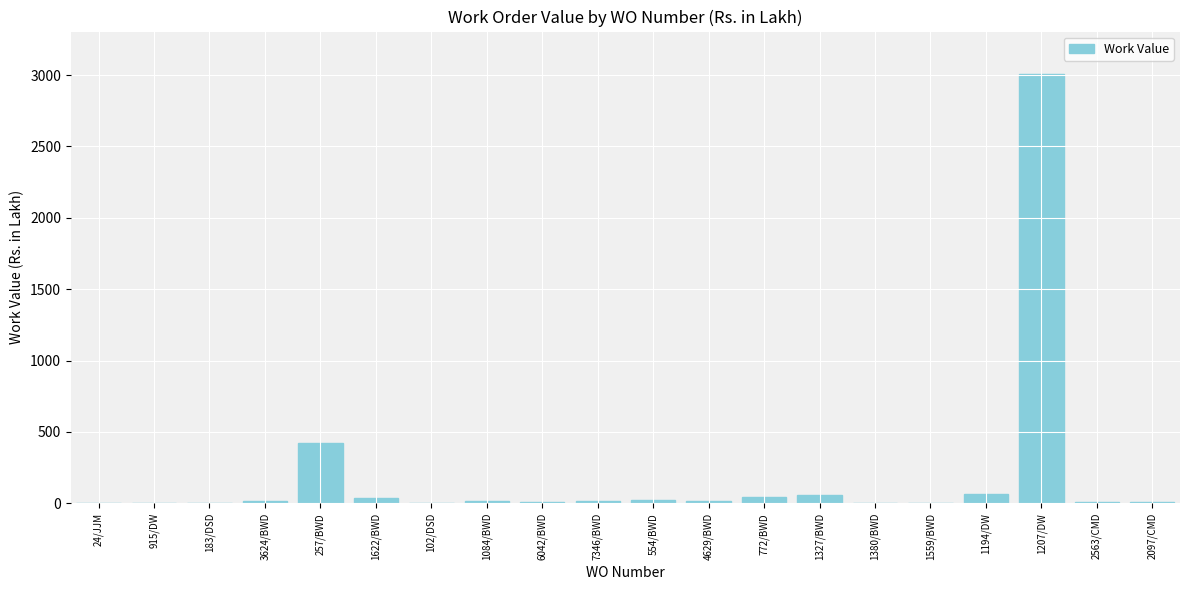

What is the change in value from 1084/BWD to 1559/BWD?

-13.4